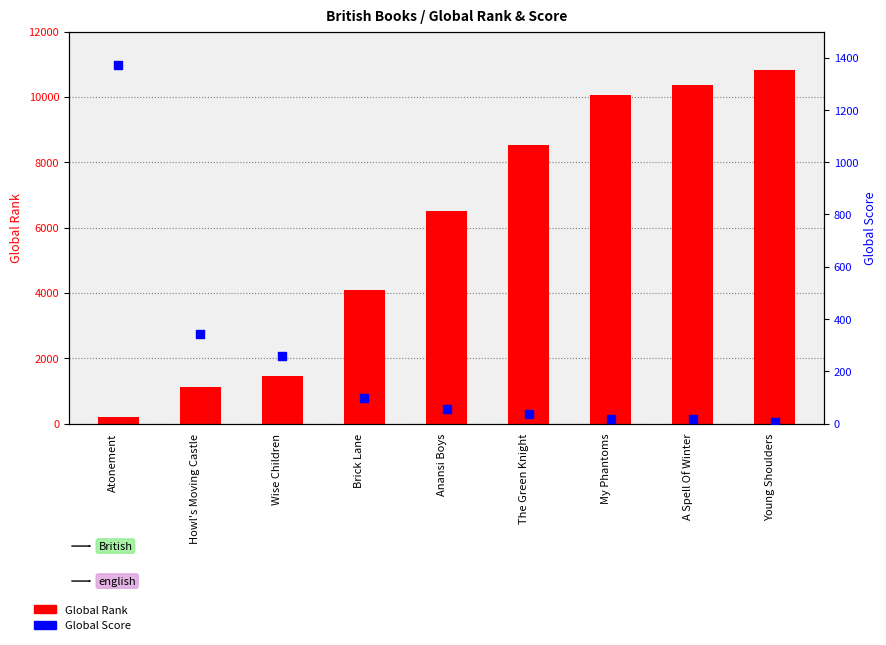

Which series reaches the minimum Y coordinate?

Global Score